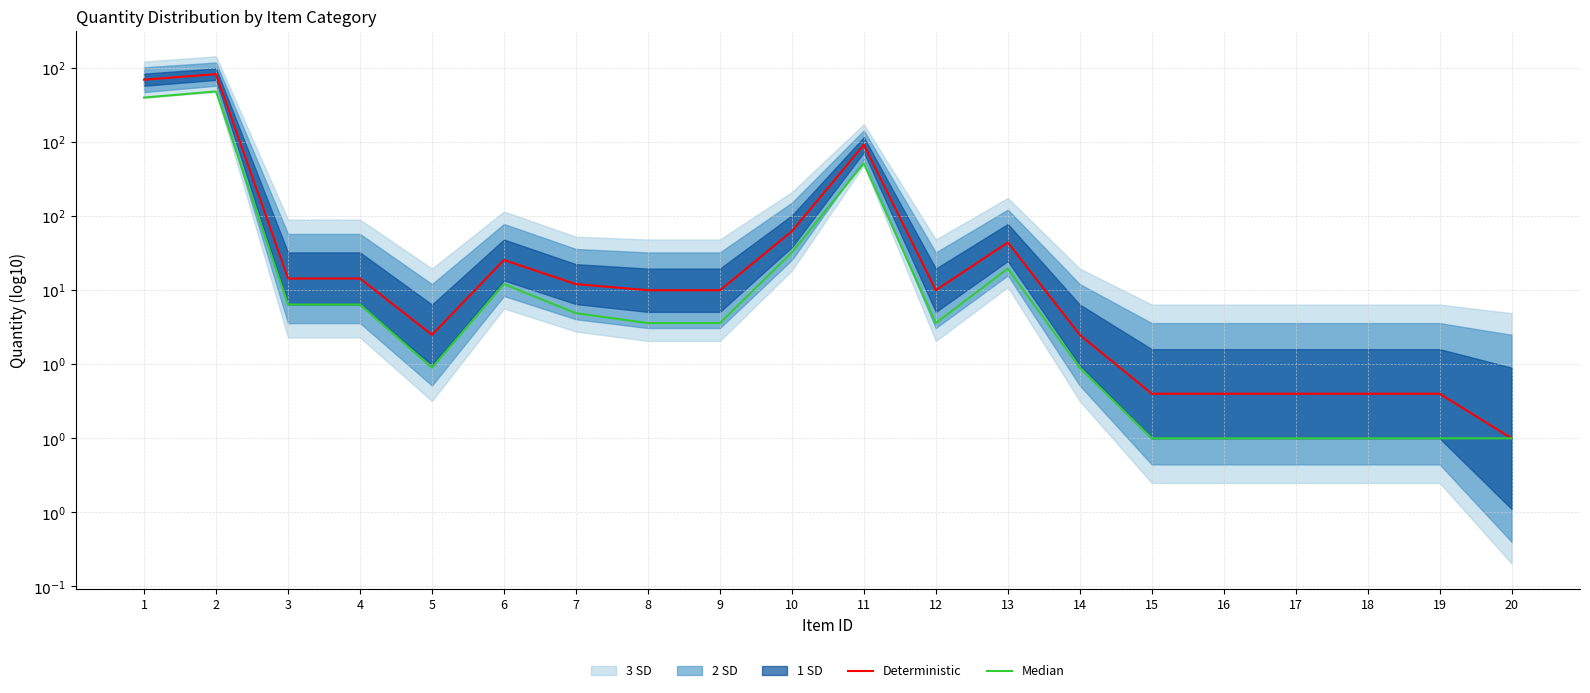

What is the value of the Deterministic point at the 13th from the left?

1.3